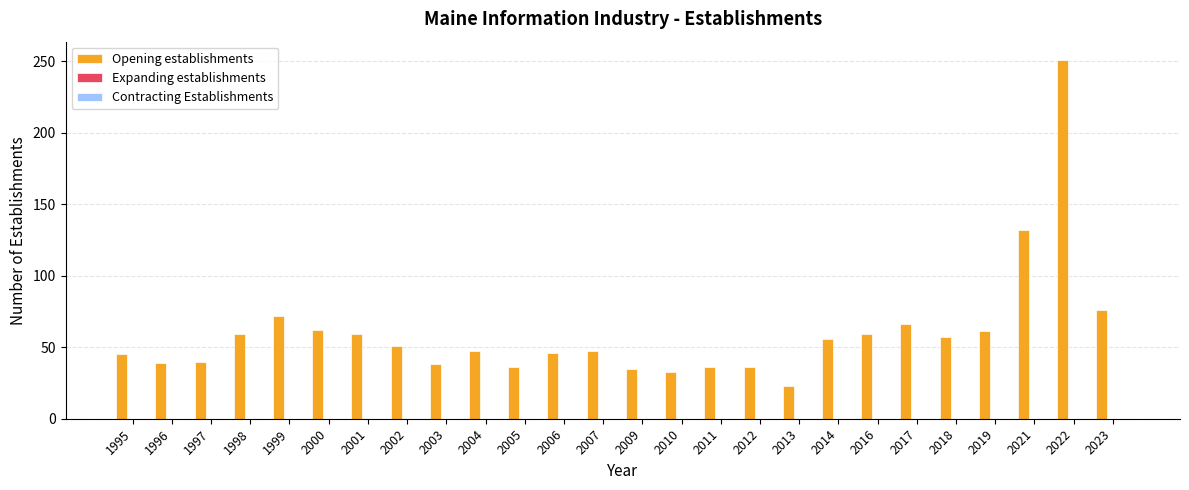

What is the minimum value shown in the chart?

23